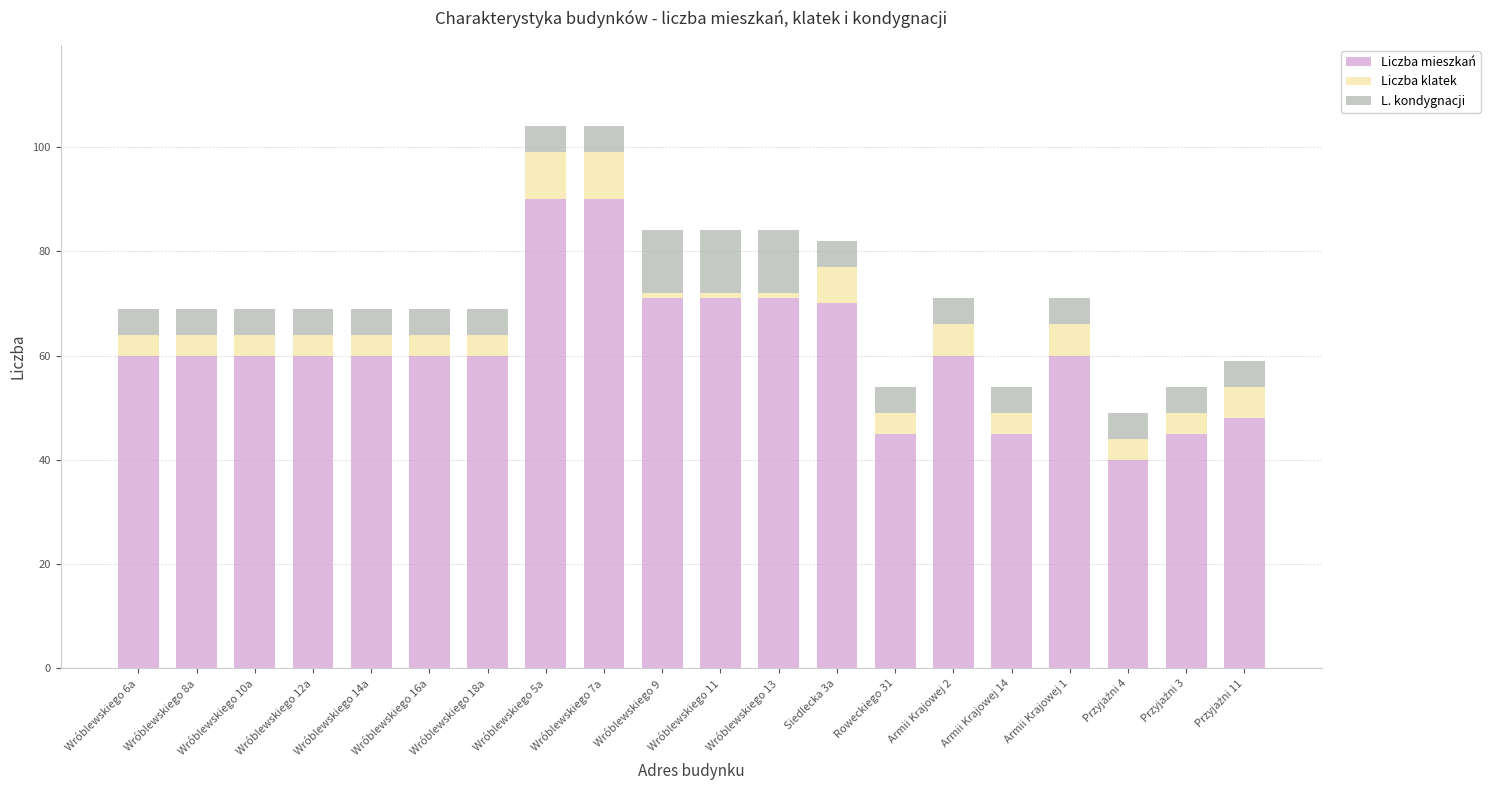

True or false: Liczba mieszkań has a value of 84 at Wróblewskiego 6a.

False